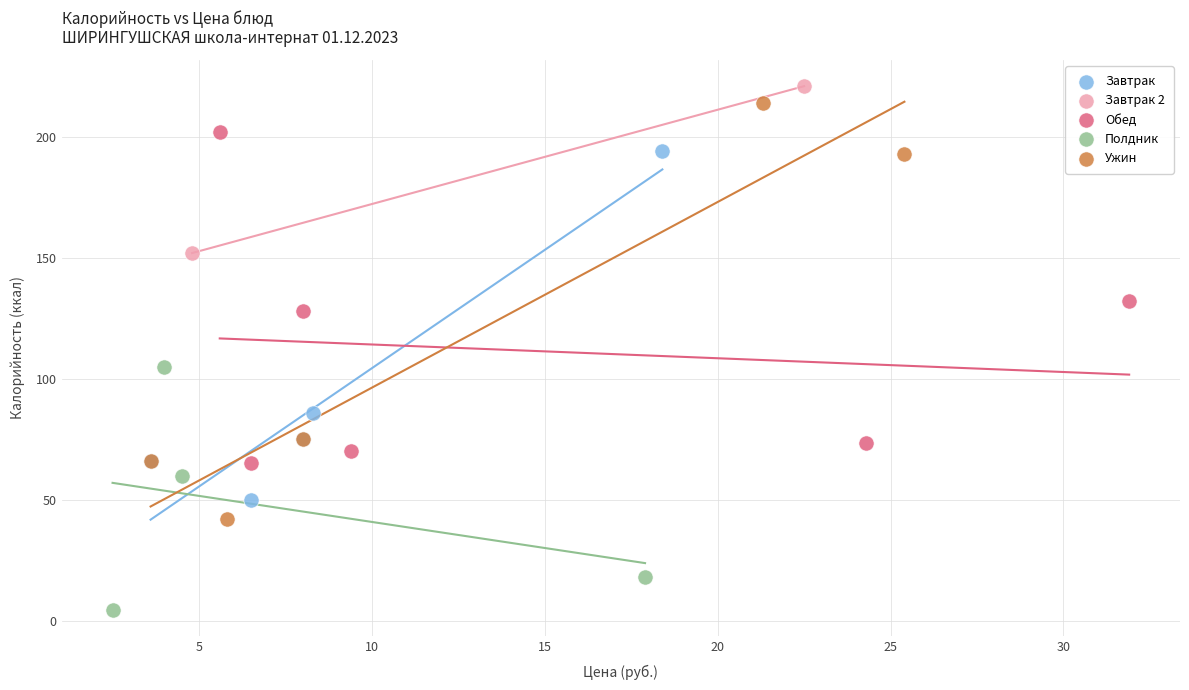

Which series reaches the minimum Y coordinate?

Полдник